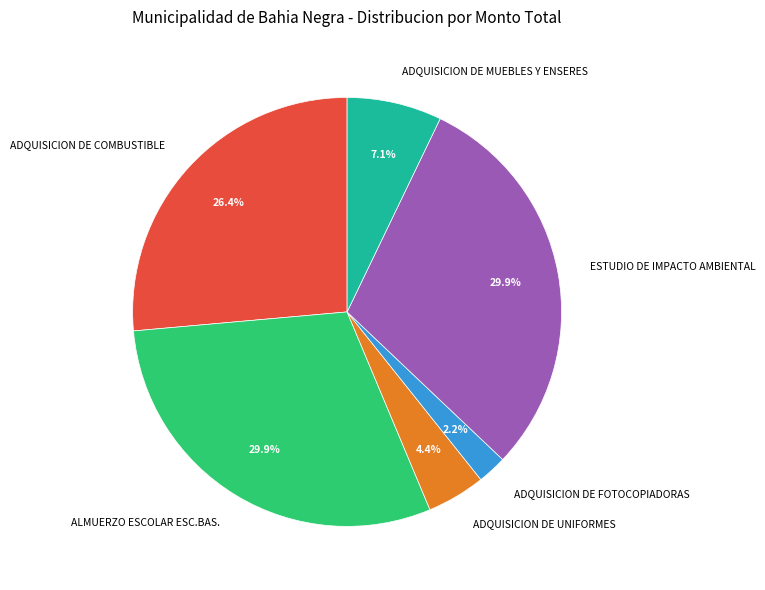

To the nearest percent, what portion does ESTUDIO DE IMPACTO AMBIENTAL represent?

30%